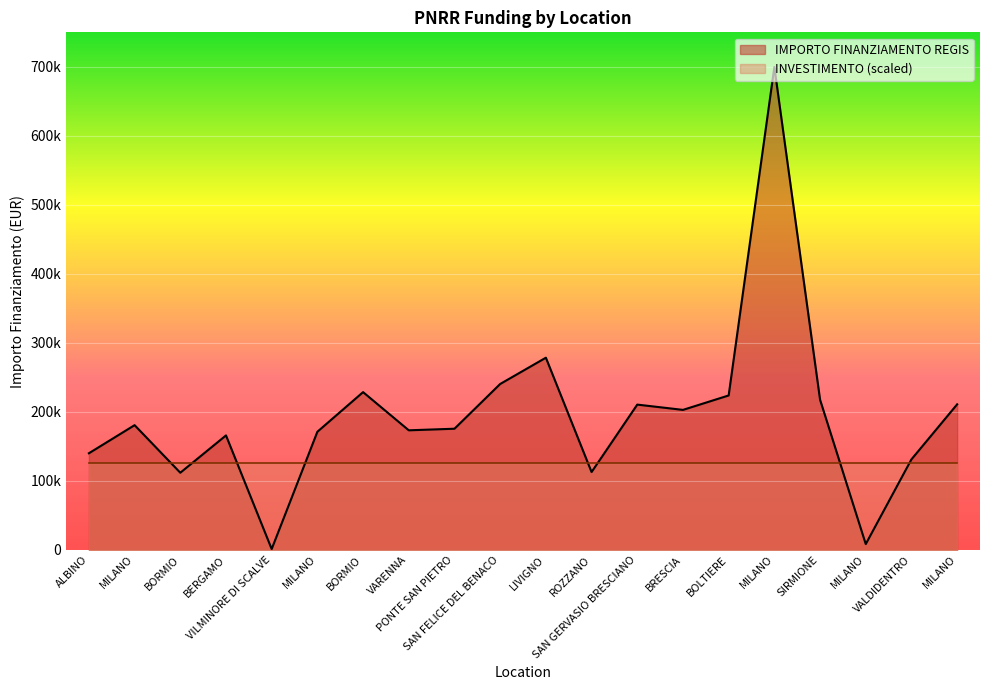

Approximately how many times larger is the value at MILANO compared to MILANO?

1.1